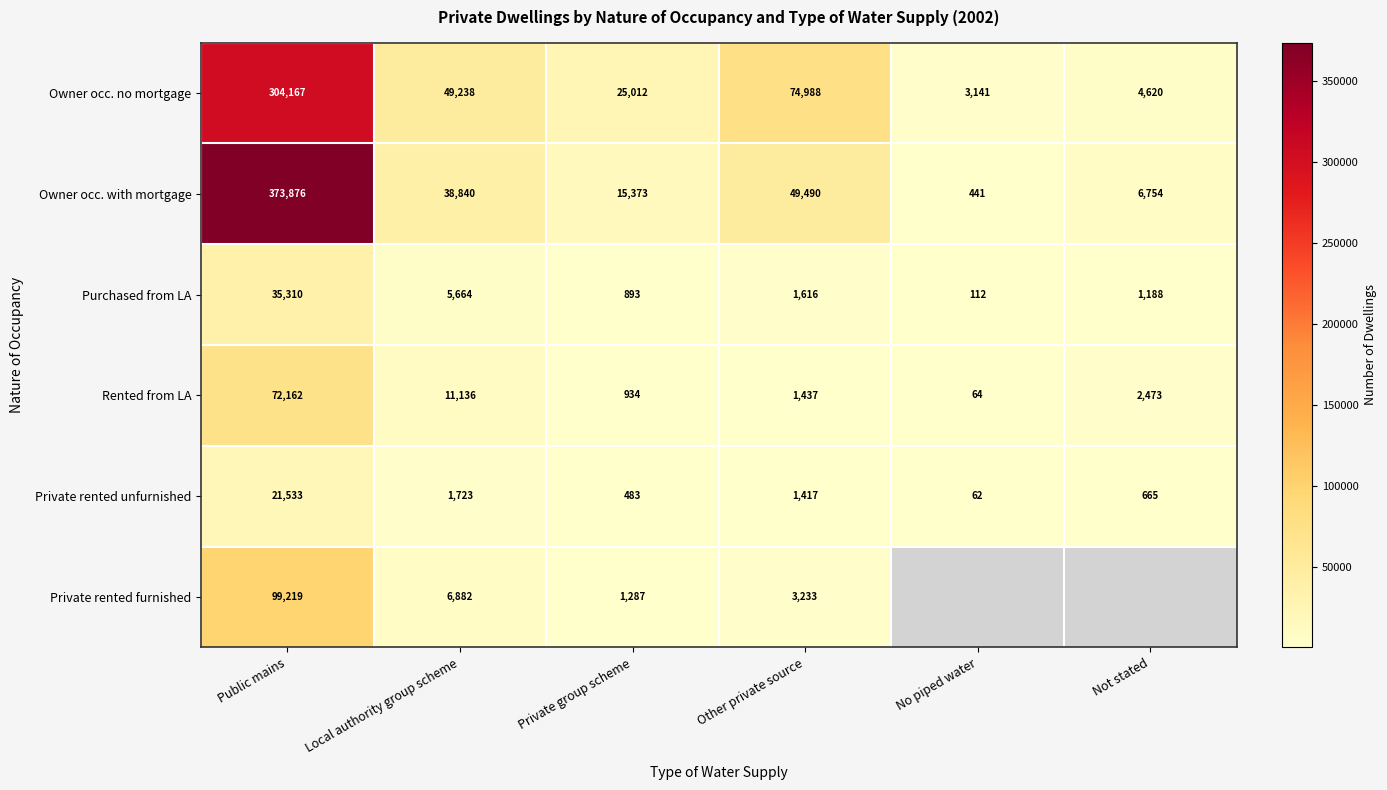

At which label is Rented from LA closest to 36113?

Local authority group scheme